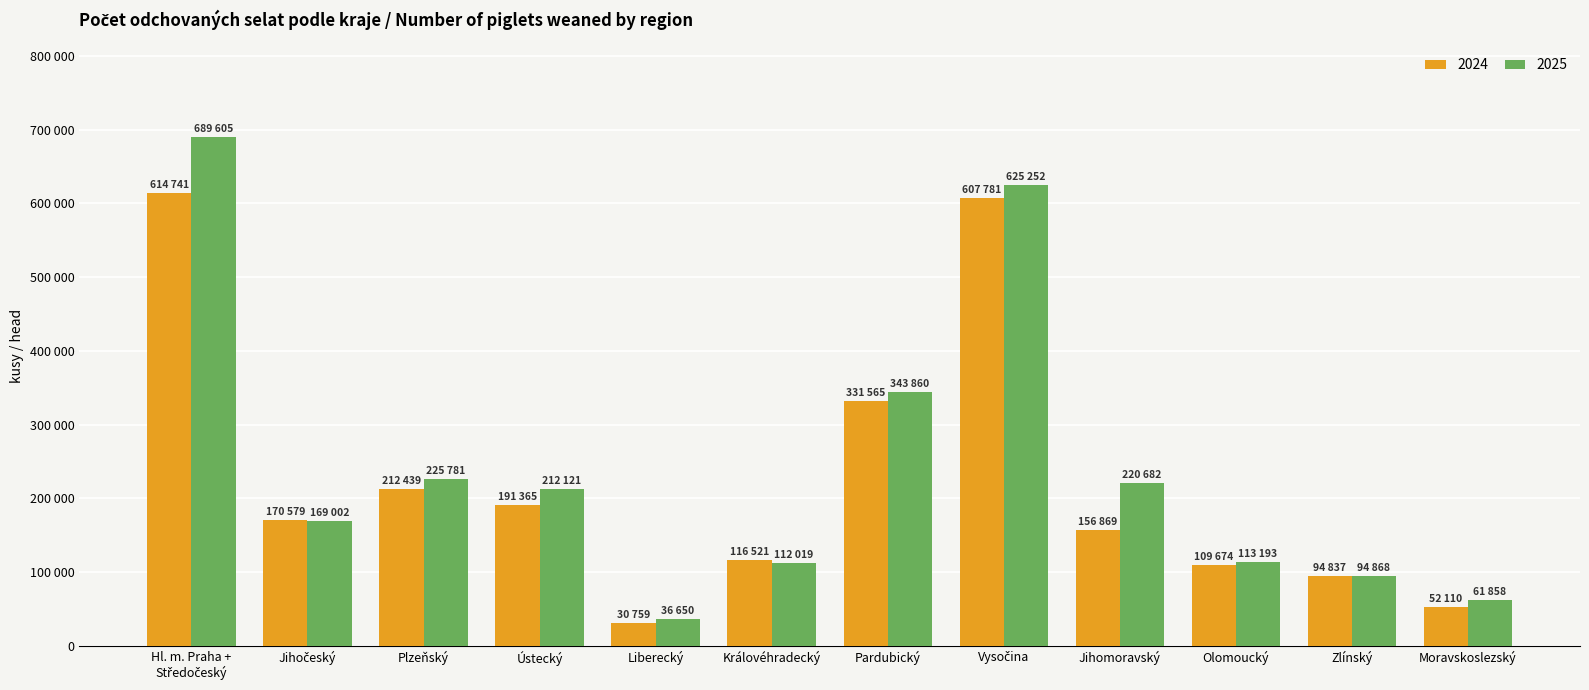

Between Olomoucký and Jihočeský, which is larger?

Jihočeský